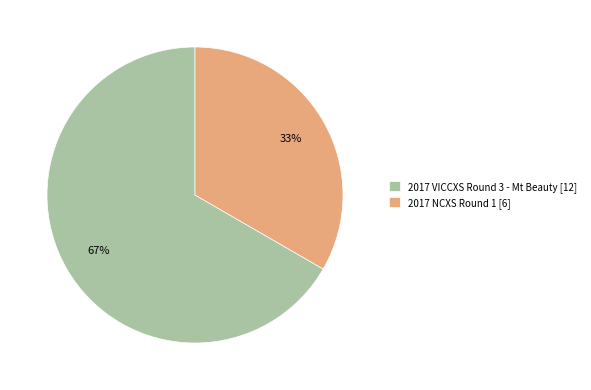

What is the largest slice in the pie chart?

2017 VICCXS Round 3 - Mt Beauty